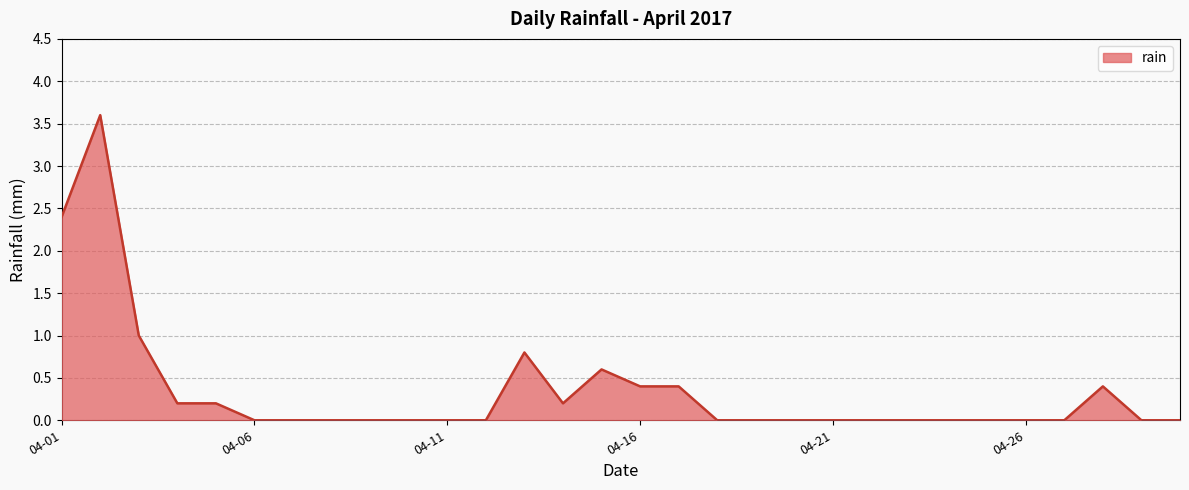

What is the maximum value shown in the chart?

3.6